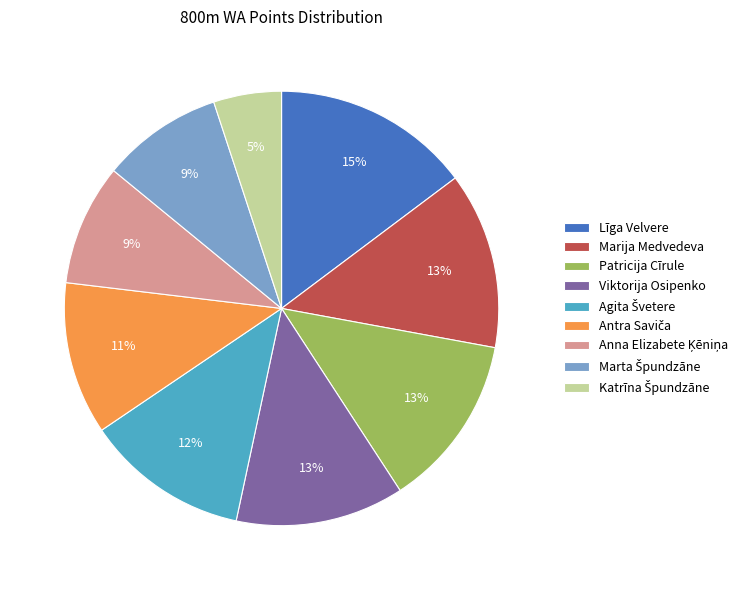

What percentage is the Marija Medvedeva slice, to the nearest percent?

13%